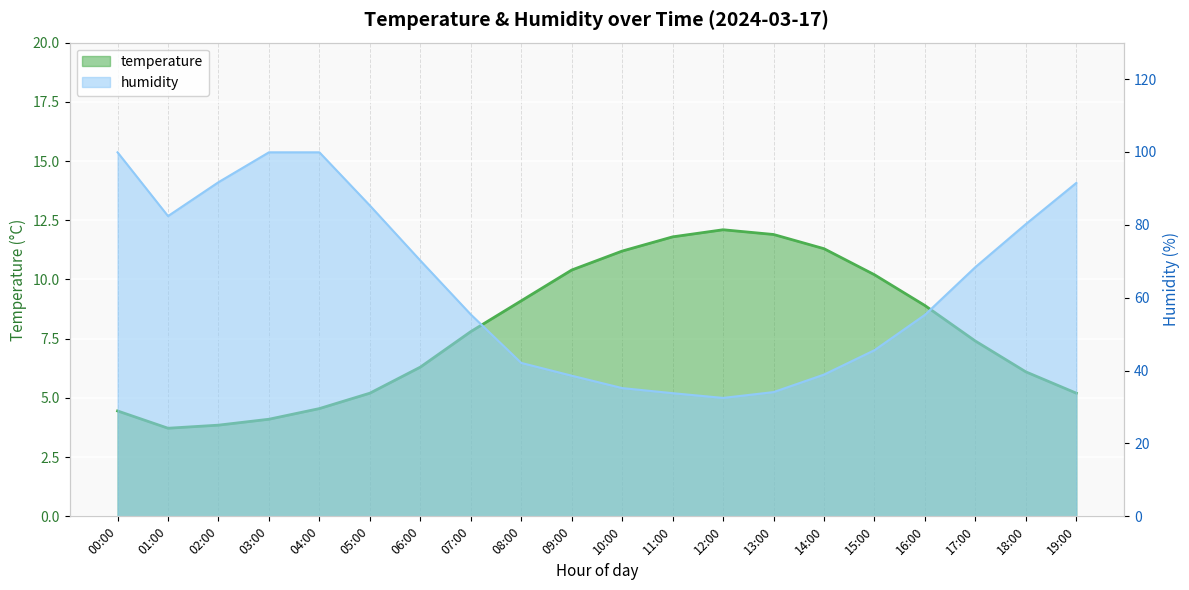

At which label does temperature first exceed 7?

07:00